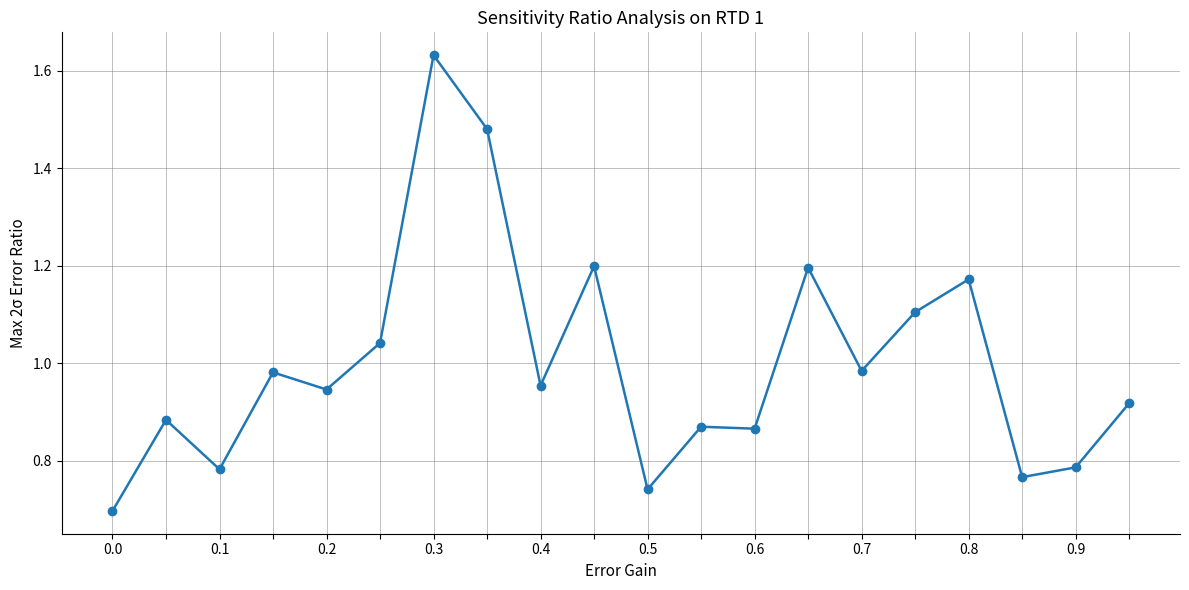

What is the sum of all values?

20.0